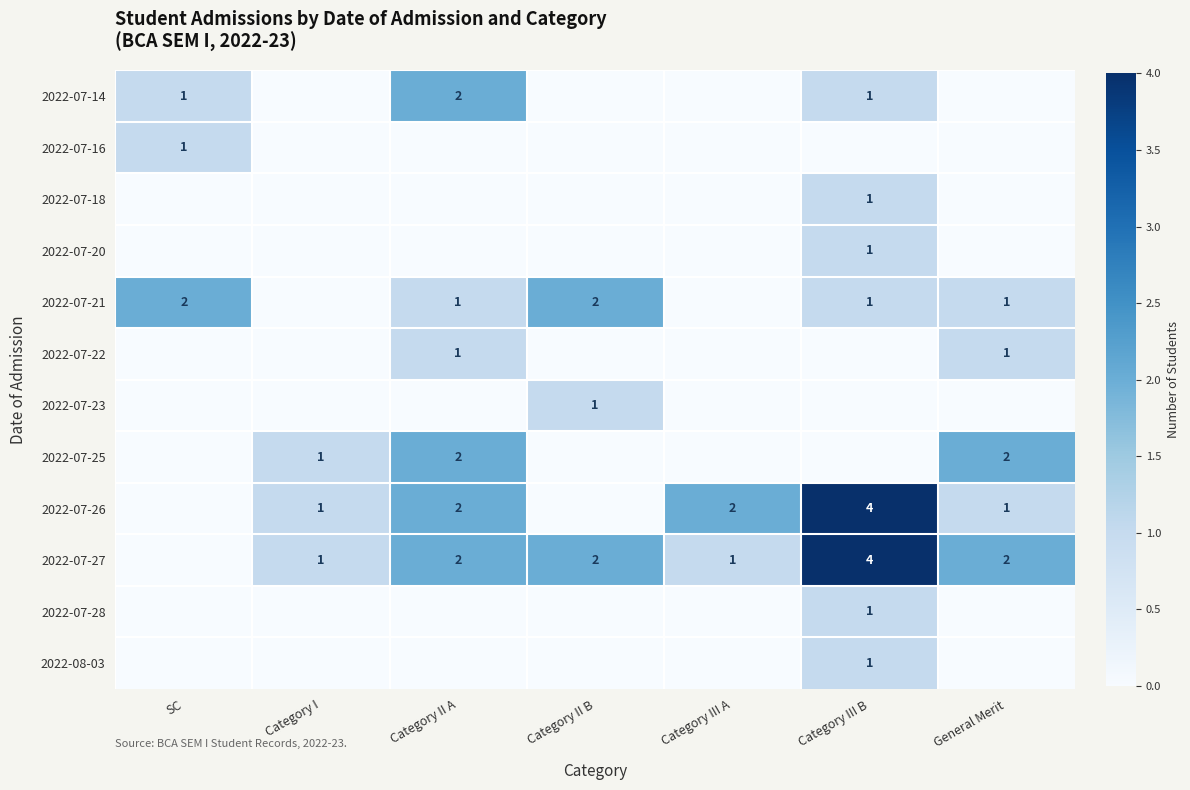

The value of 2022-07-26 at Category III A is 3. True or false?

False